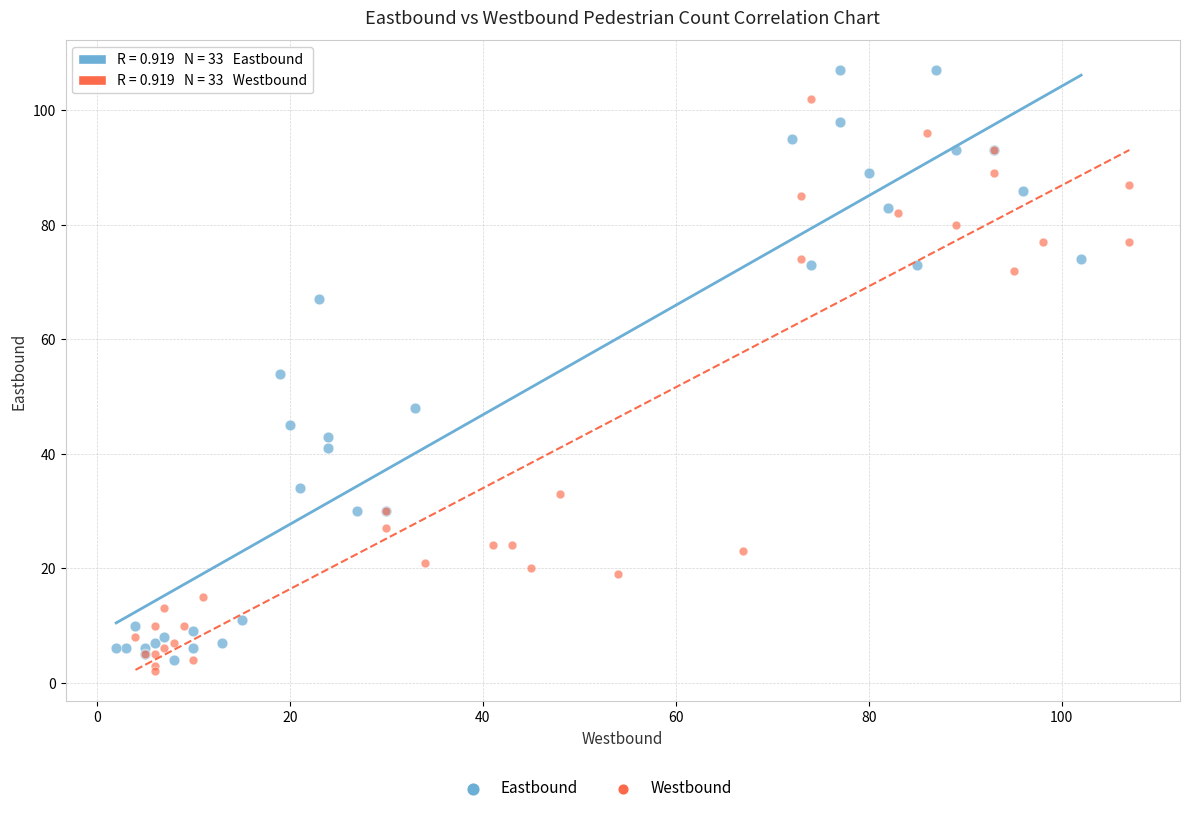

Which series has the widest spread of Y values?

Eastbound